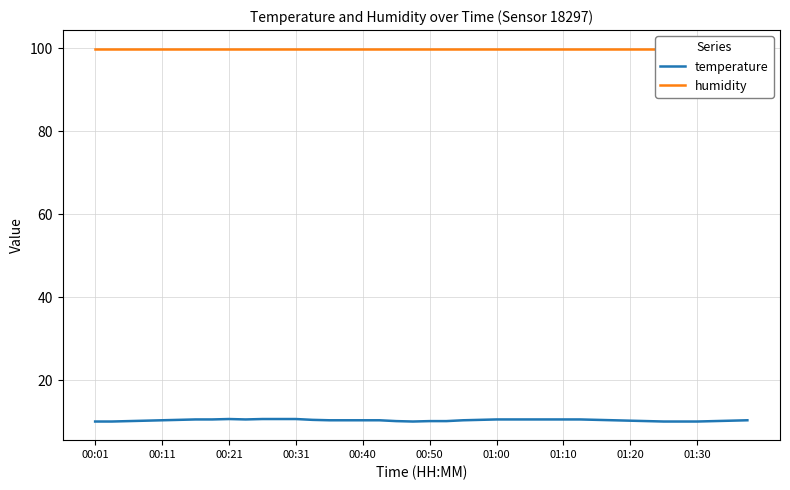

Does the chart display data point markers on the line(s)?

No